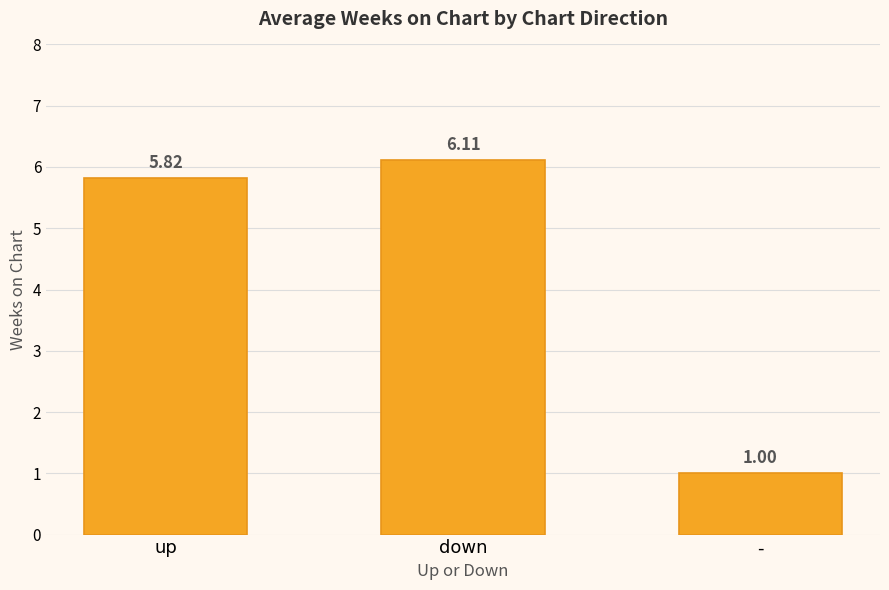

The value at down is 6.1. True or false?

True